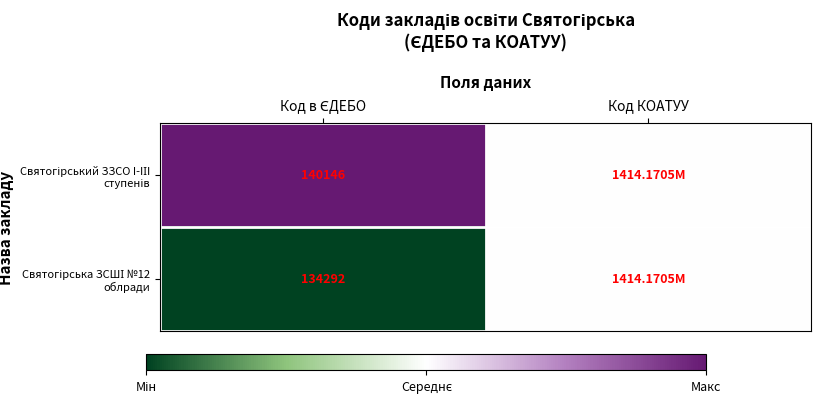

How many distinct data groups are displayed?

2